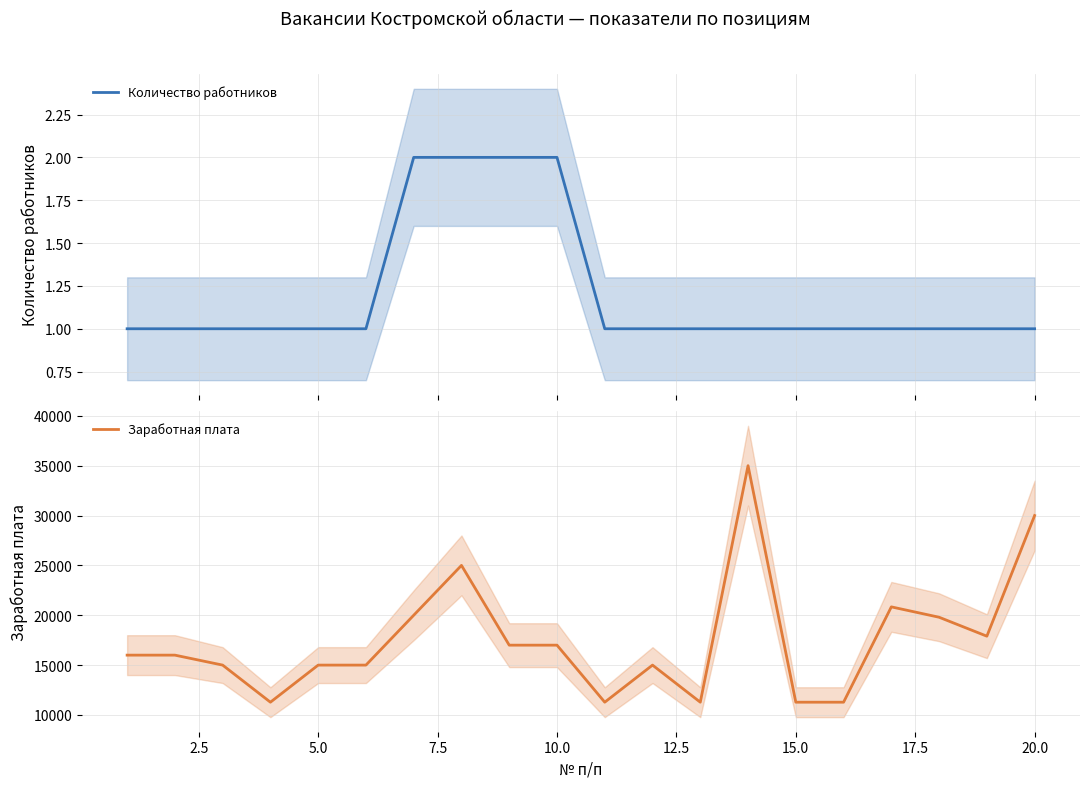

What is the maximum value for Заработная плата?

35000